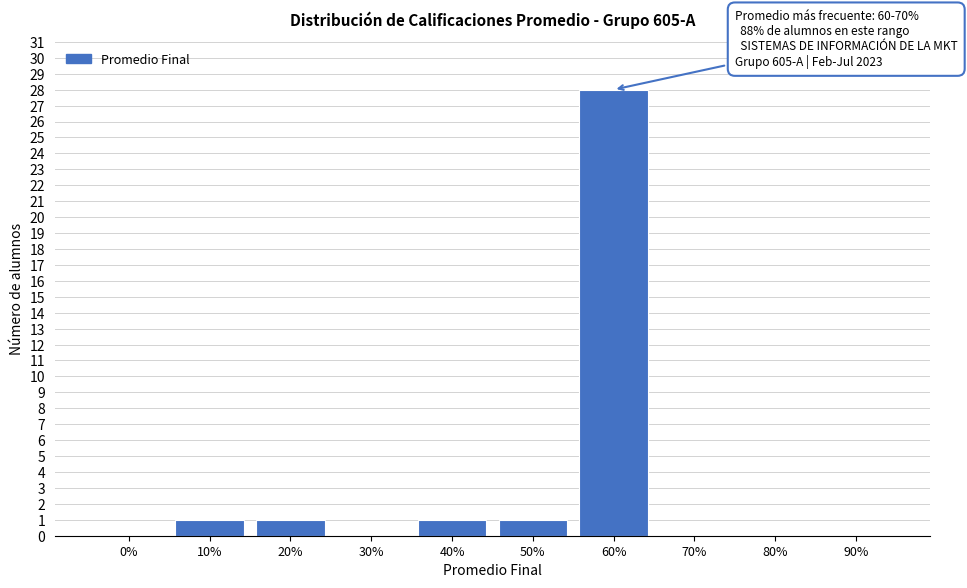

Reading left to right, extract all data points from this chart.

0%=0	10%=1	20%=1	30%=0	40%=1	50%=1	60%=28	70%=0	80%=0	90%=0